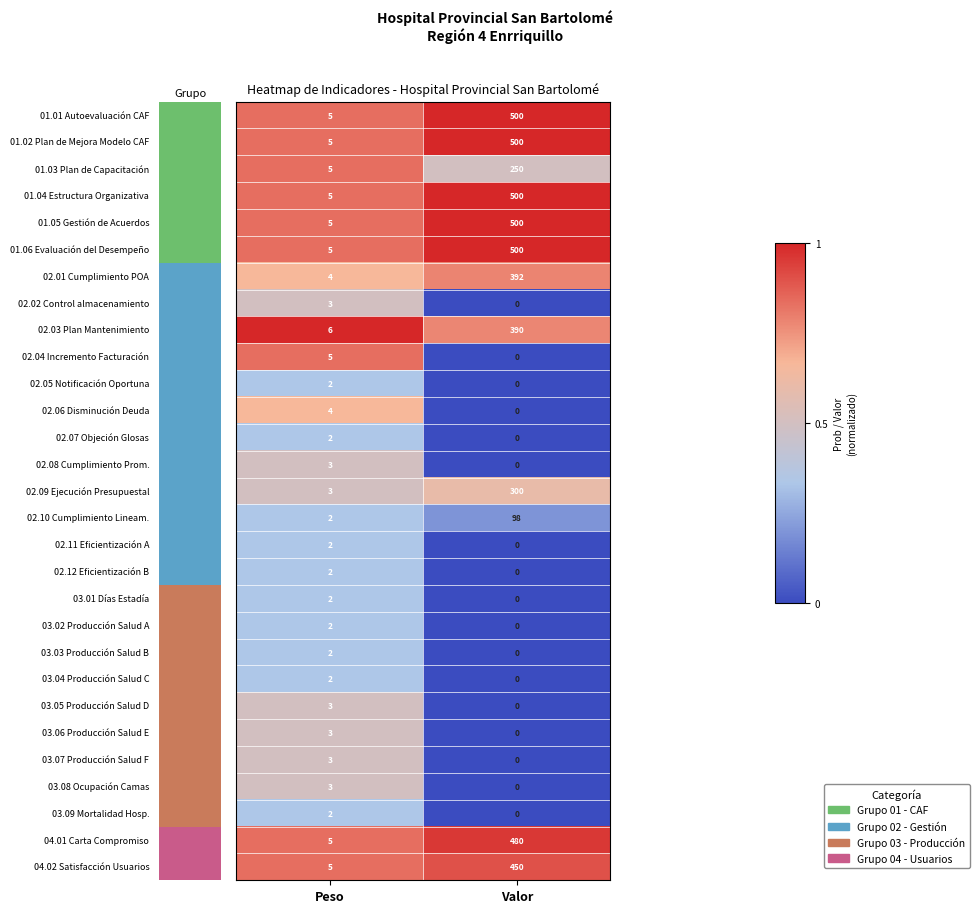

What is the total value across all series at Peso?

100